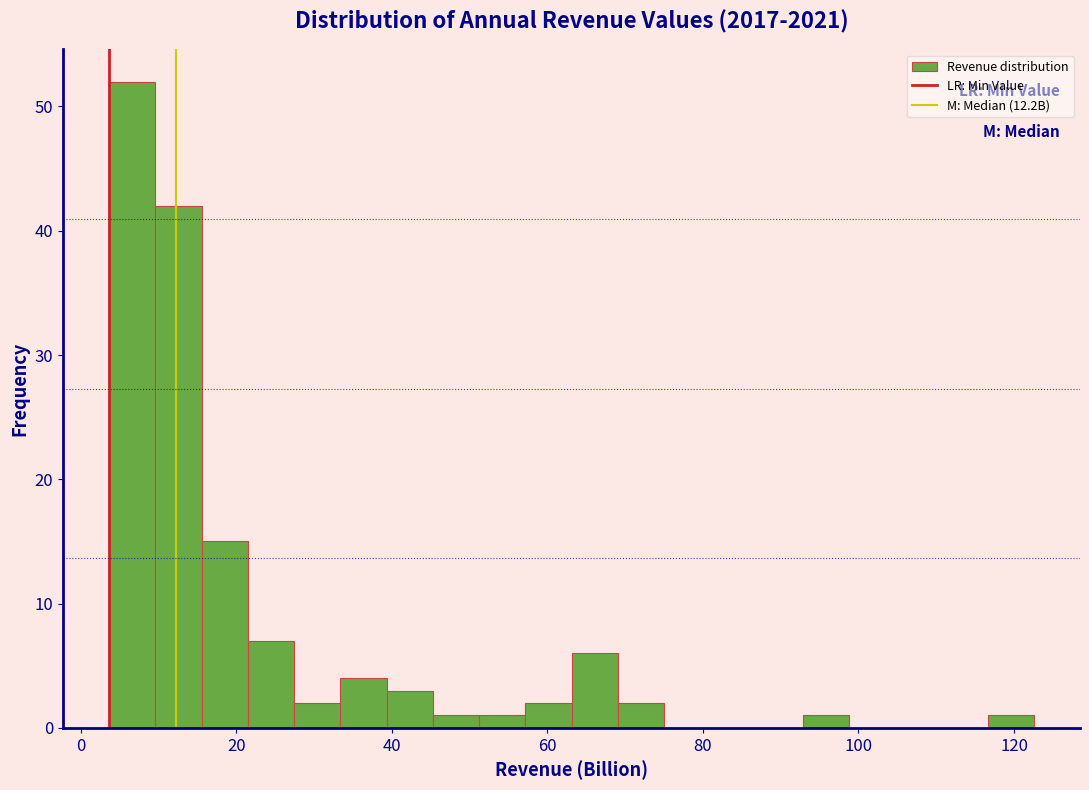

Read against the x-axis, roughly where is the centre of the tallest bar?

6